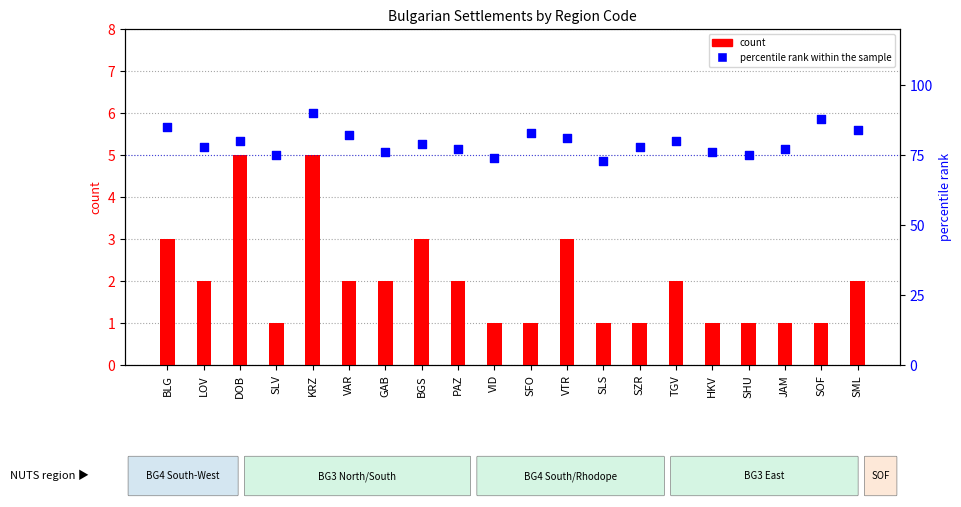

Which series has the largest Y range (max minus min)?

percentile rank within the sample